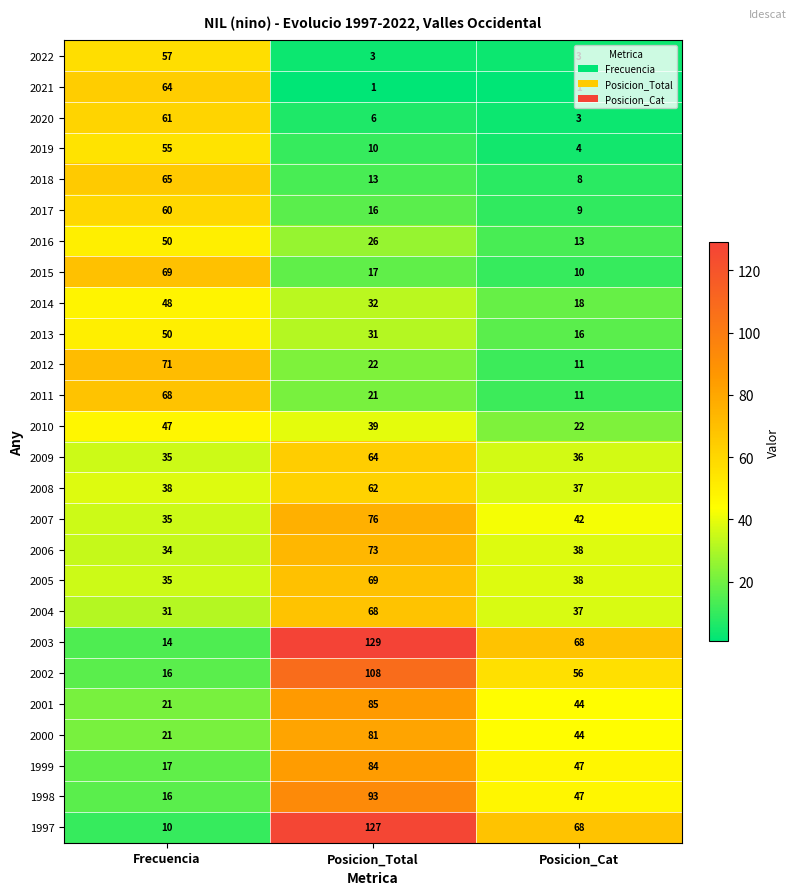

Count the number of data series in this chart.

26